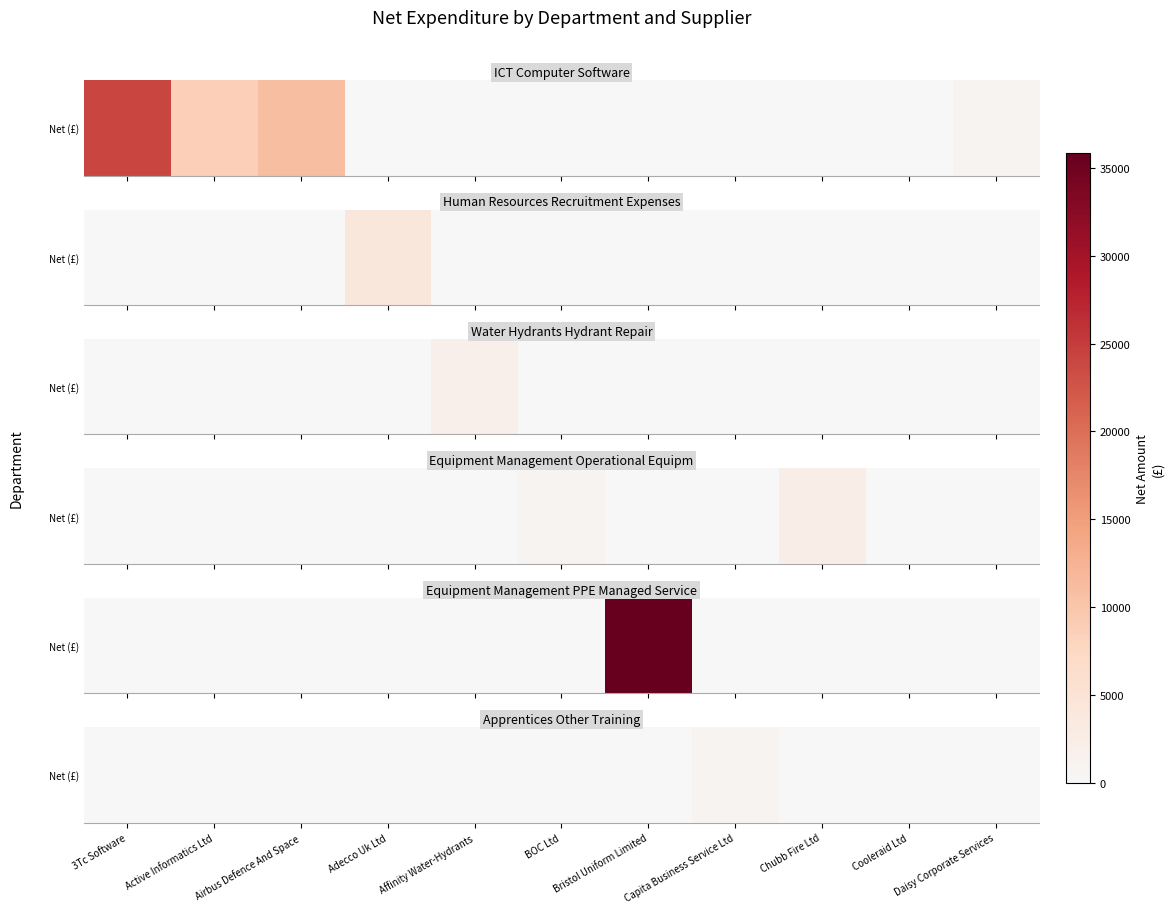

The chart shows a value of 0.0 at Bristol Uniform Limited. True or false?

True